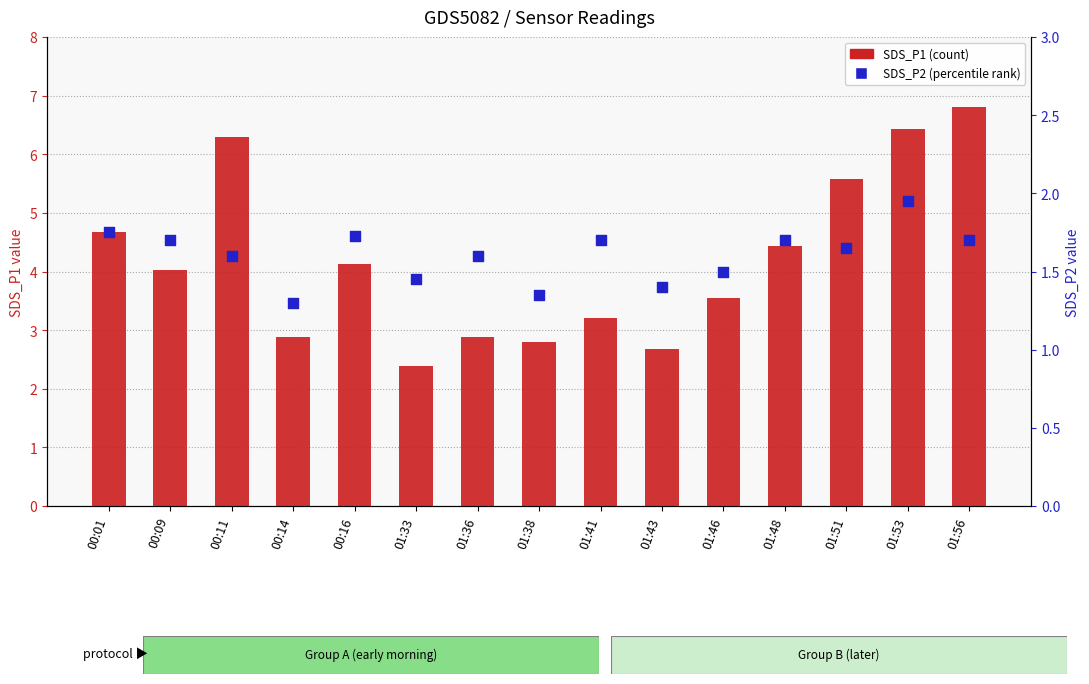

Which series has the widest spread of Y values?

SDS_P1 (count)